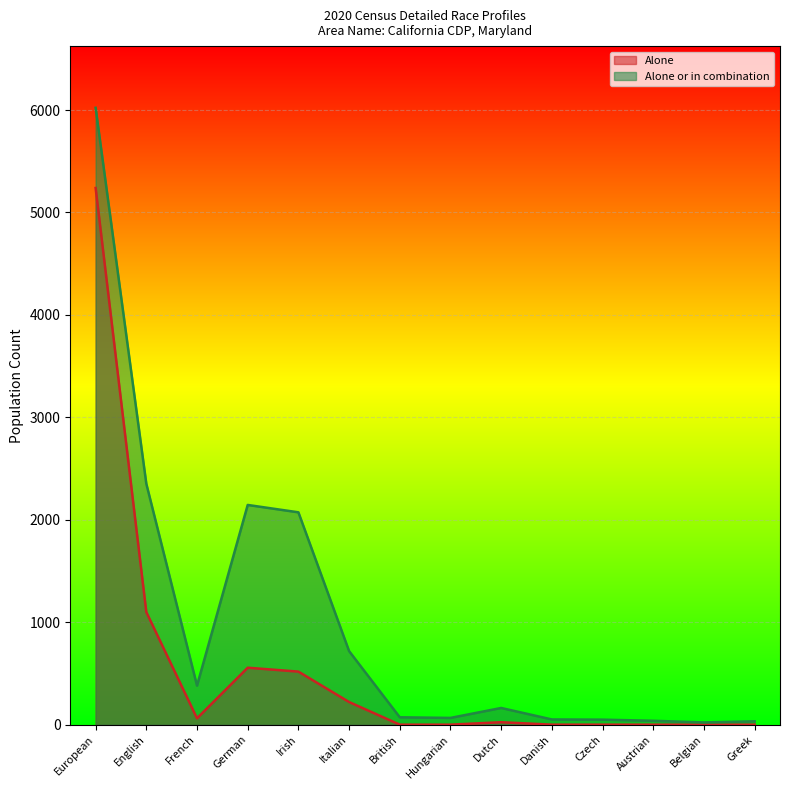

Count the number of categories in the chart.

14